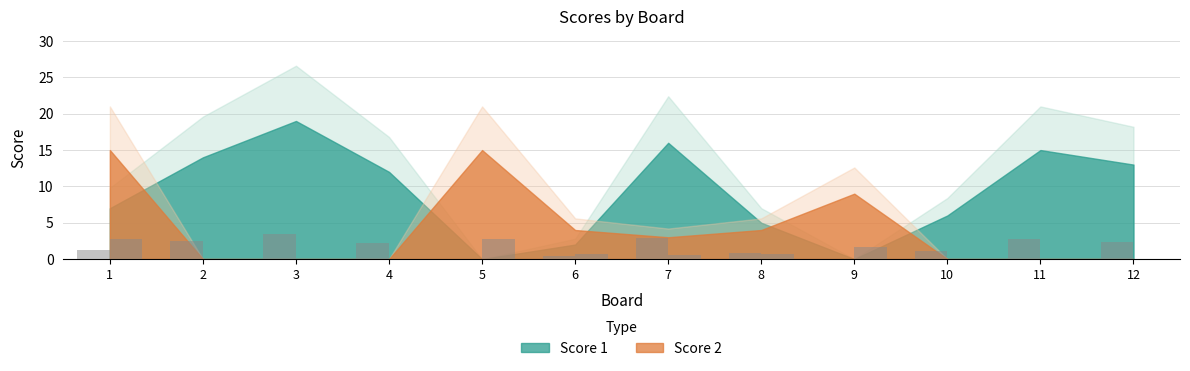

Rank the categories by Score 1 value from highest to lowest.

3, 7, 11, 2, 12, 4, 1, 10, 8, 6, 5, 9